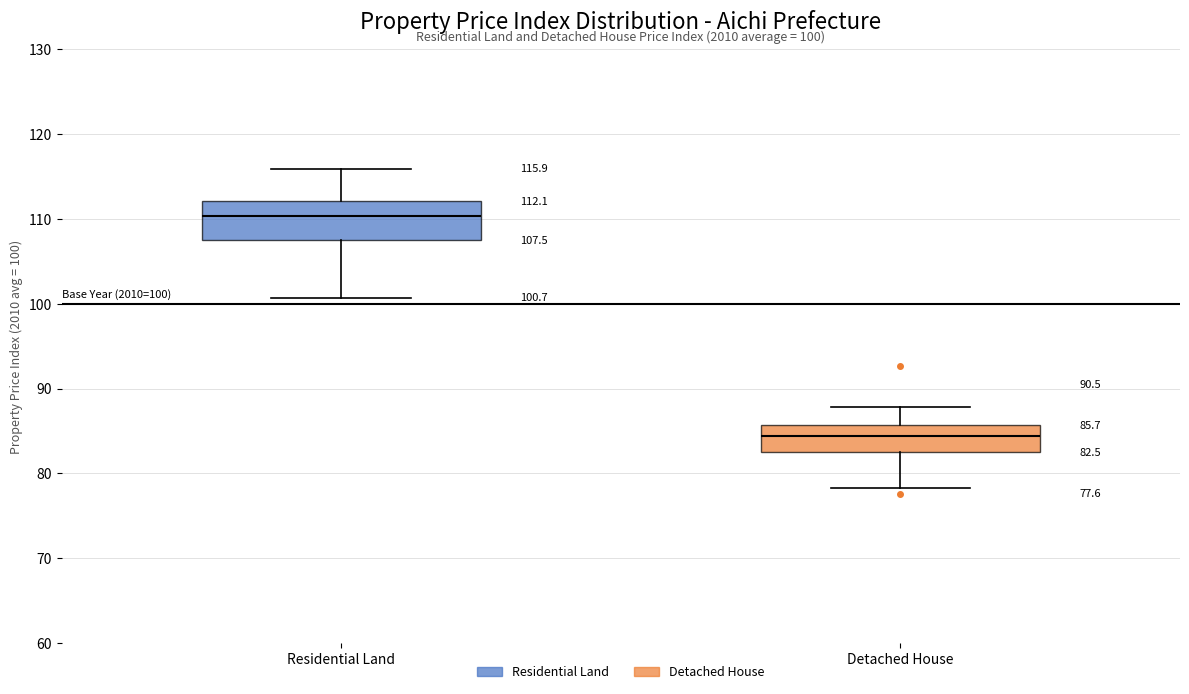

Comparing the boxes themselves (not the whiskers), which one is the tallest?

Residential Land